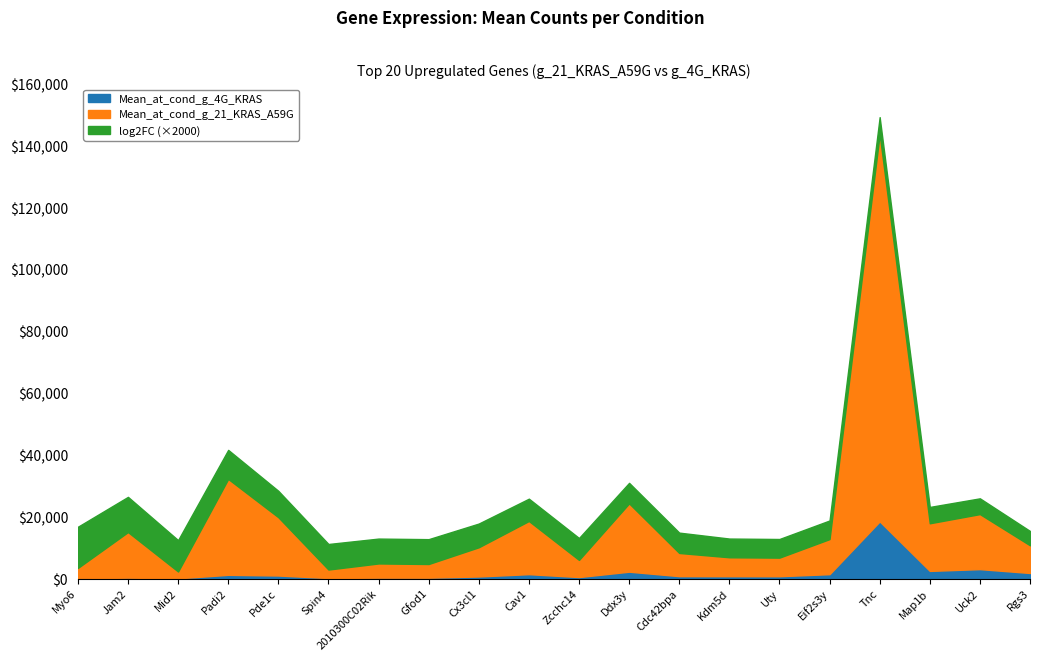

Is it true that Mean_at_cond_g_4G_KRAS equals 5276.3 at Tnc?

False